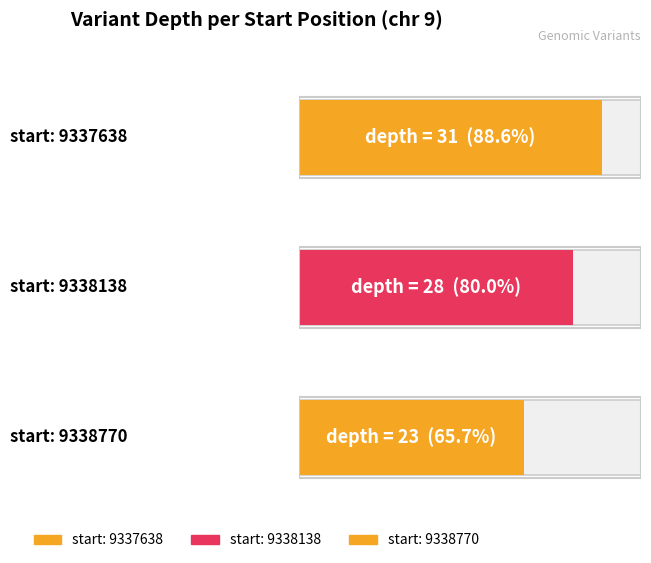

What is the average value?

27